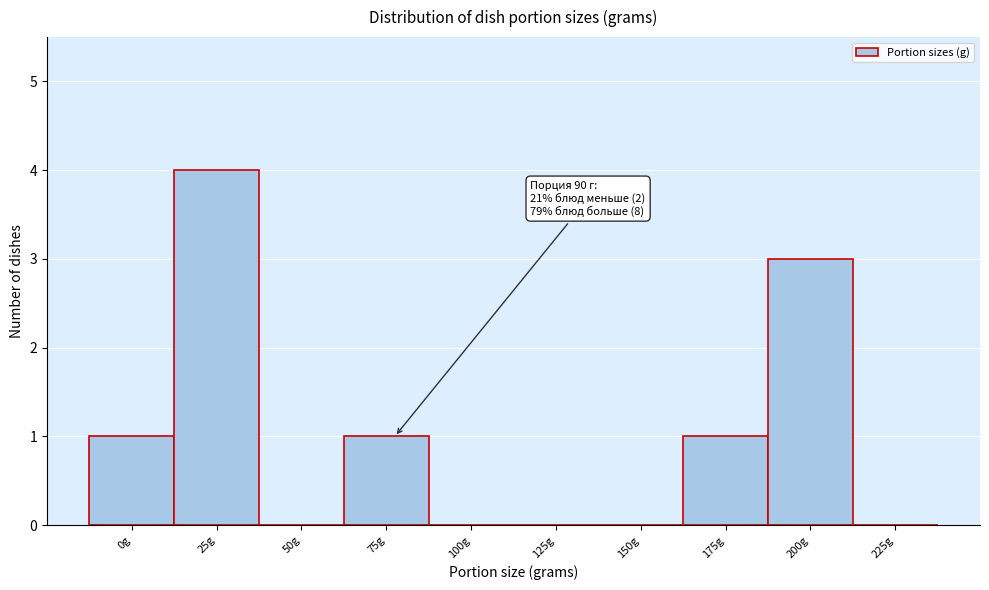

Reading left to right, list all the values displayed in this chart.

0g=1	25g=4	50g=0	75g=1	100g=0	125g=0	150g=0	175g=1	200g=3	225g=0